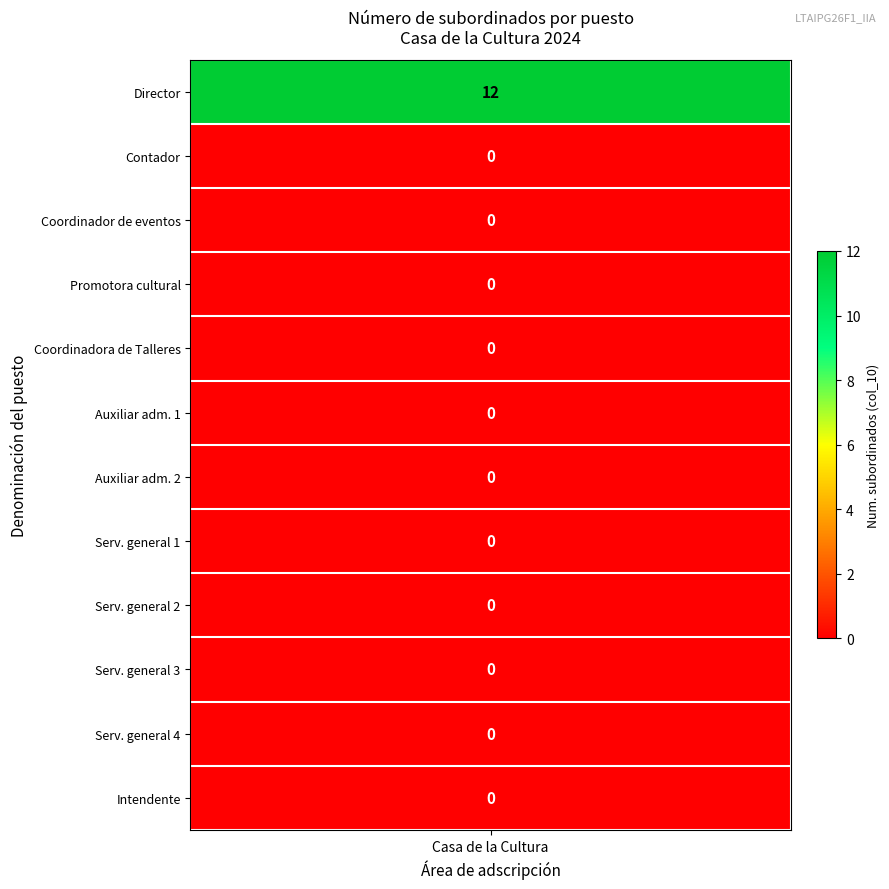

At which label is the value closest to 6?

Director